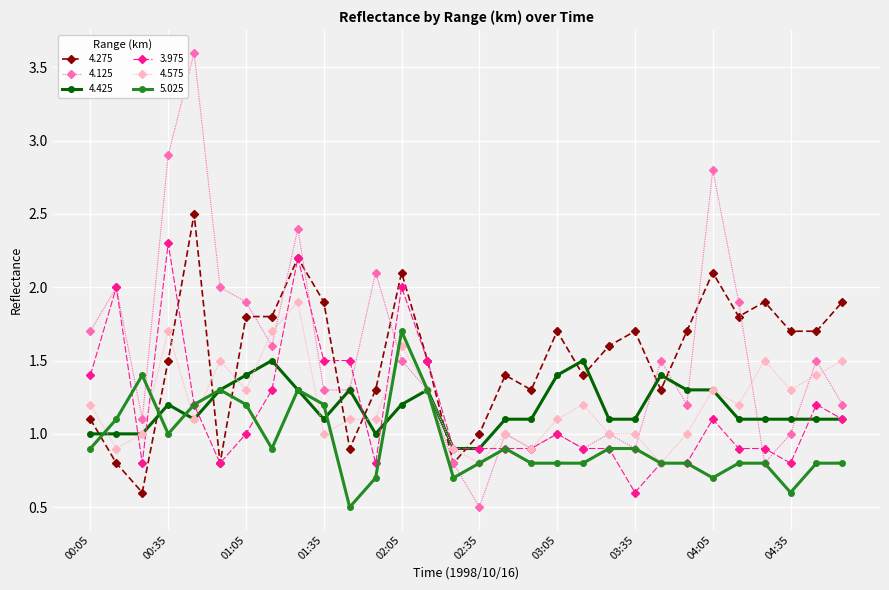

What is the value of the 4.125 point at the 13th from the left?

1.5